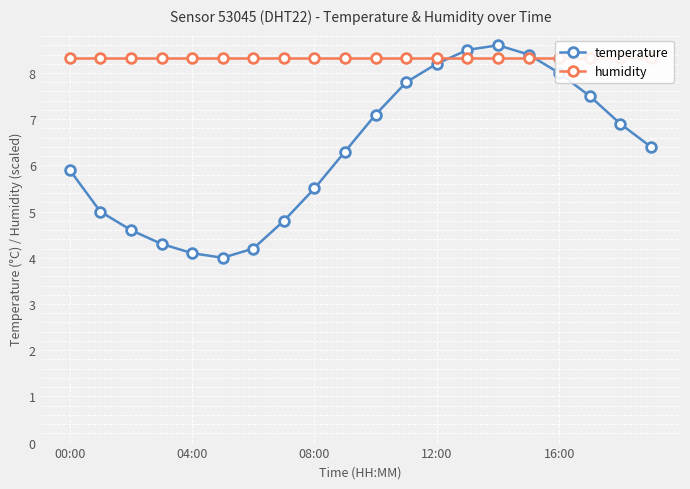

True or false: temperature has more than 0 points higher than both neighbors.

True